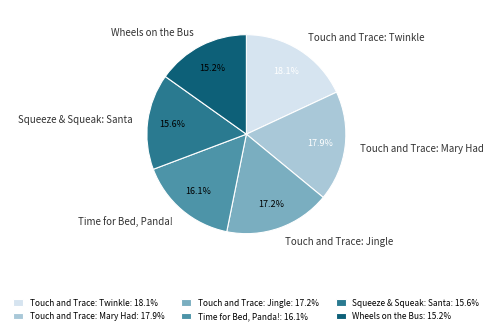

Between Touch and Trace: Twinkle and Wheels on the Bus, which is larger?

Touch and Trace: Twinkle